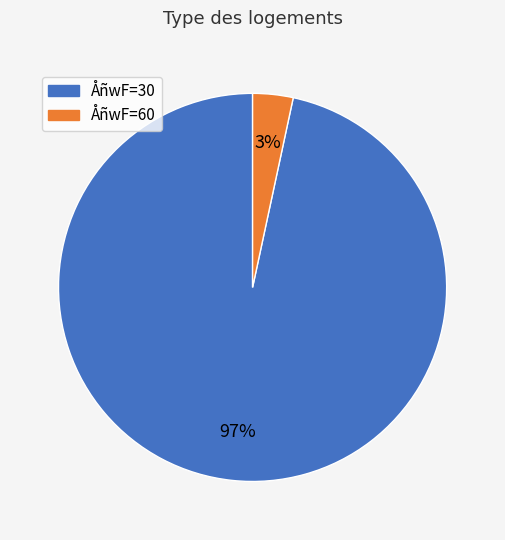

Is there a majority slice in this chart?

Yes